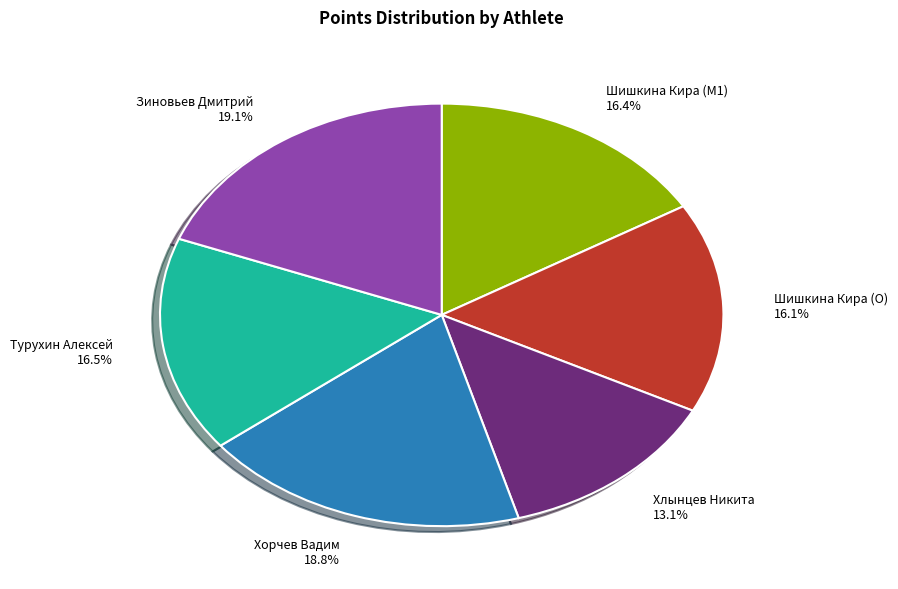

How many segments does this pie chart have?

6